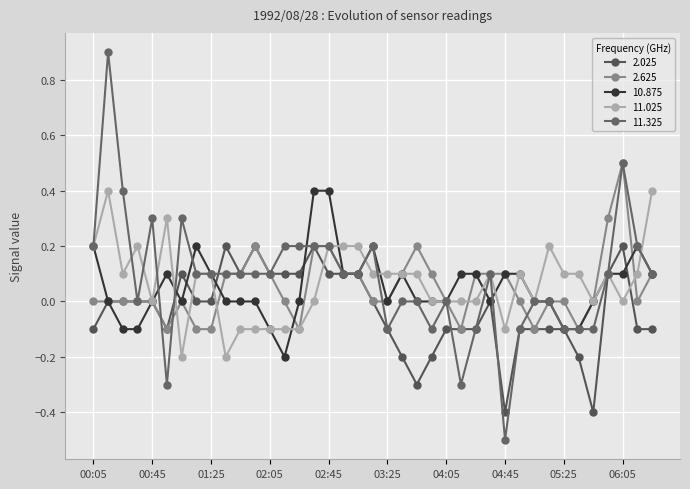

How many lines are shown in the chart?

5